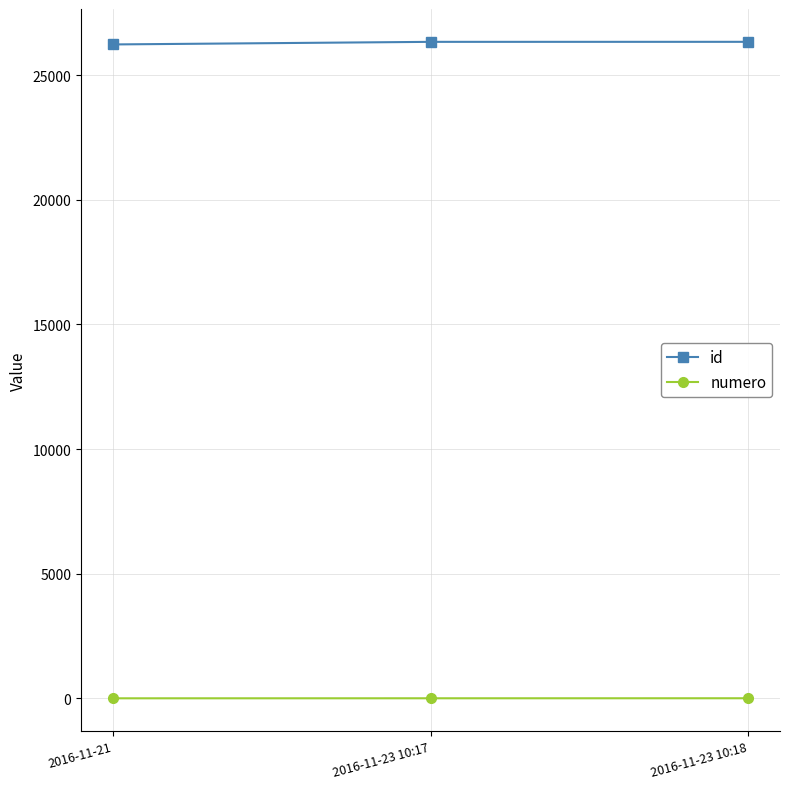

Rank the series by their average value, from lowest to highest.

numero, id